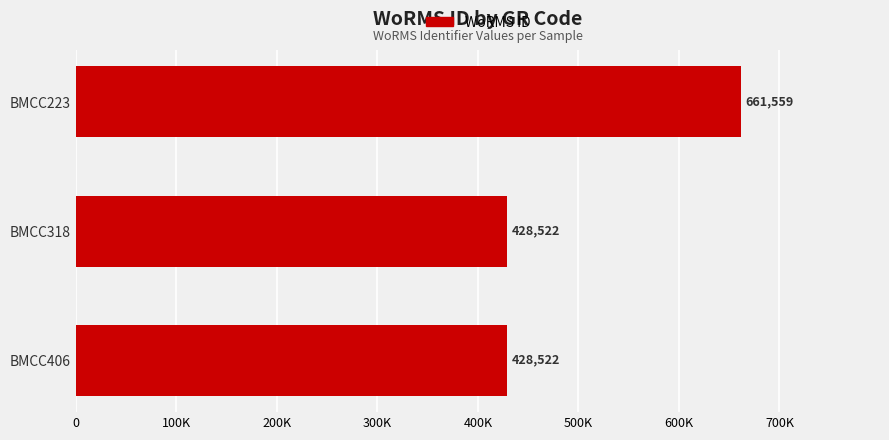

Does the chart contain any negative values?

No